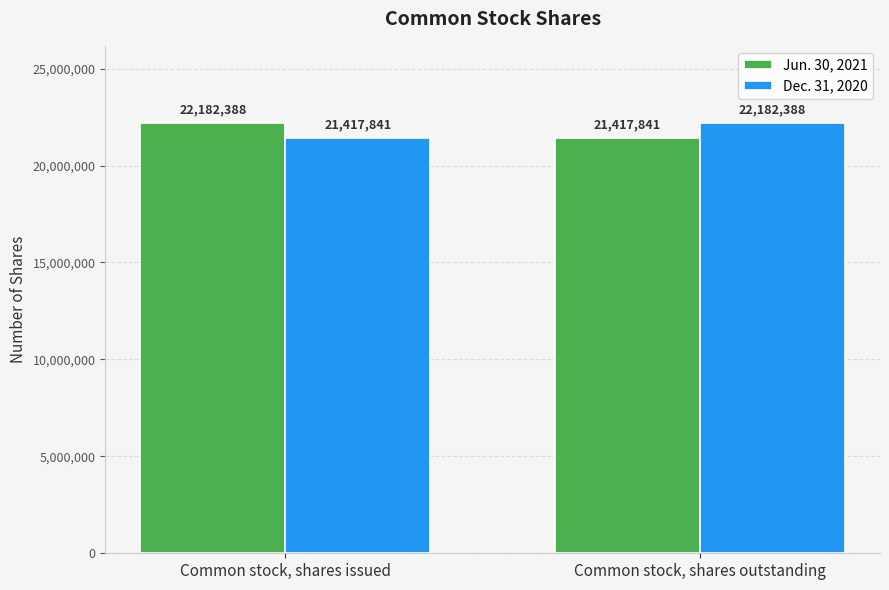

Does the chart contain any negative values?

No